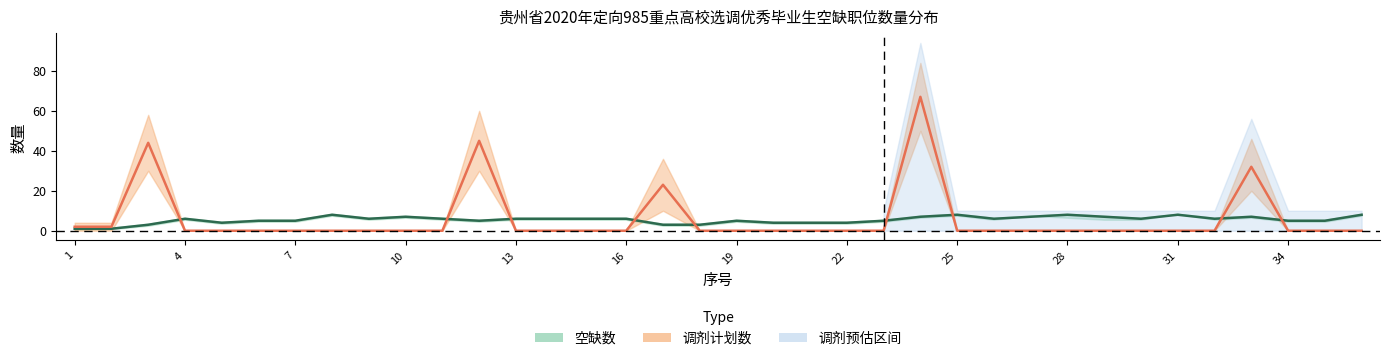

Is the value of 调剂计划数_lower at 12 greater than the value of 空缺数_upper at 7?

Yes